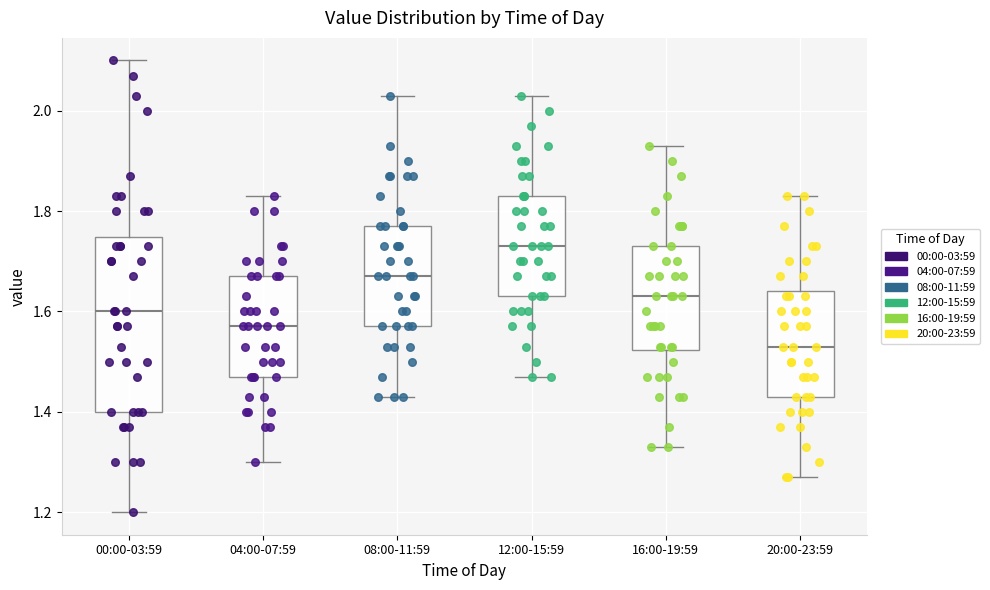

Which box is the tallest, from its lower edge to its upper edge?

00:00-03:59